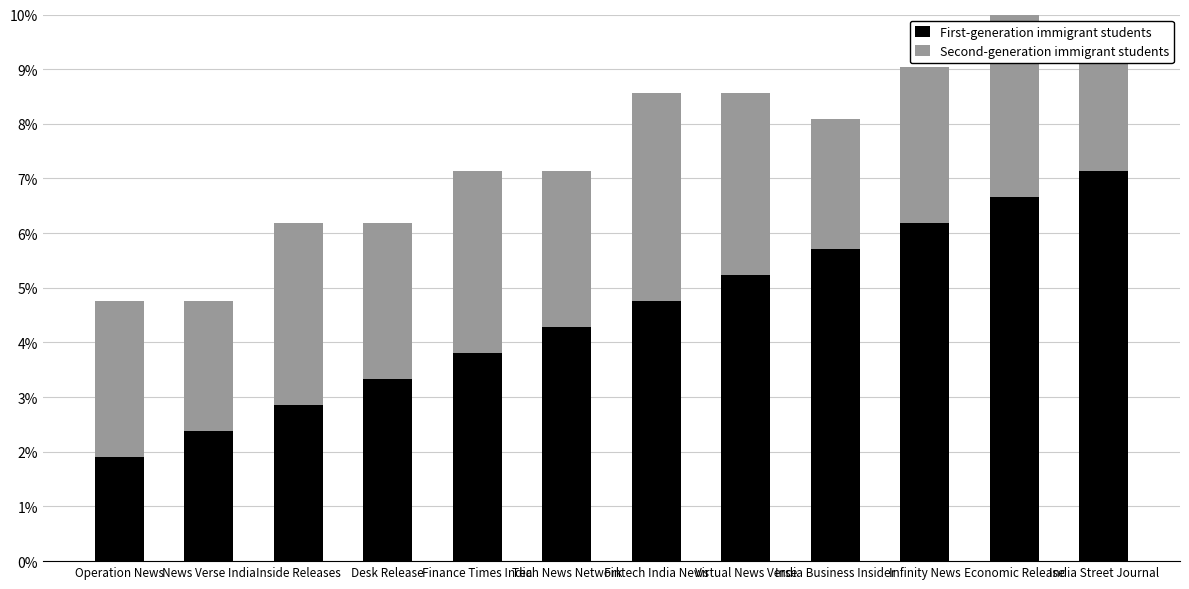

How many groups of bars are there?

12